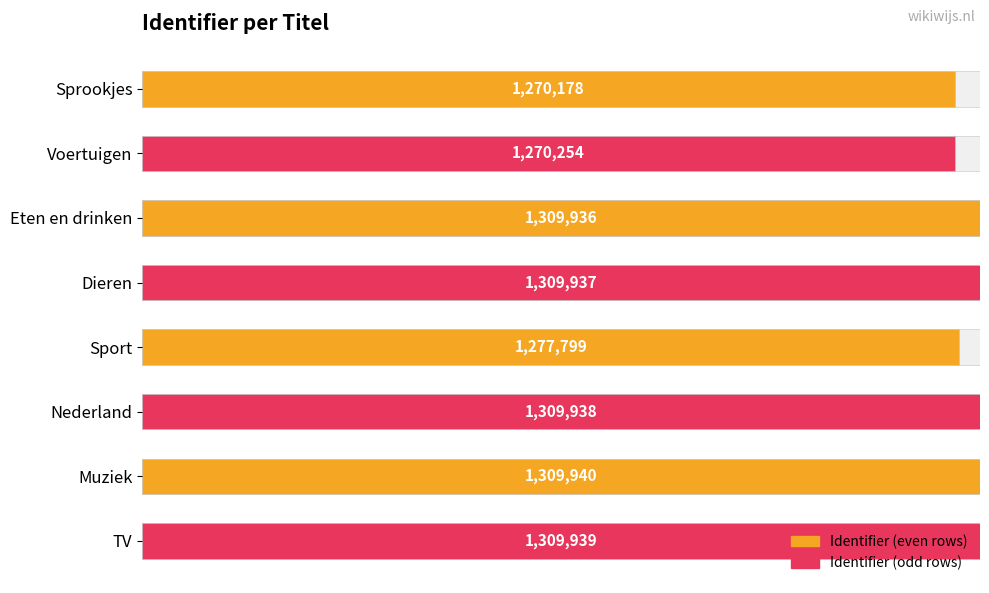

How many bars are there in total?

8